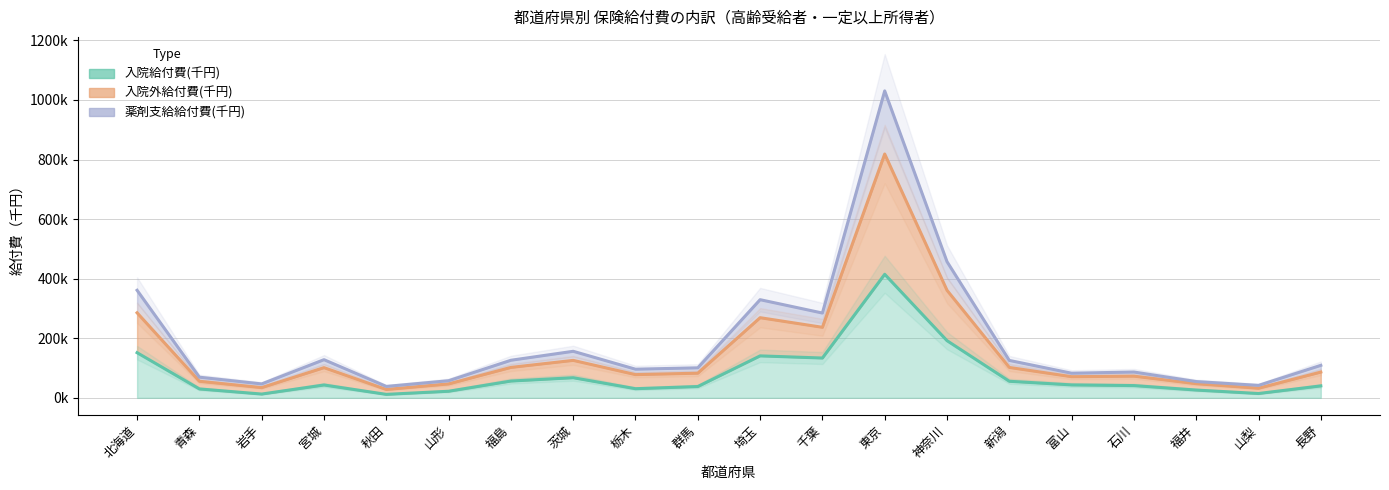

Rank the series by their maximum value, from lowest to highest.

入院給付費(千円), 薬剤支給給付費(千円), 入院外給付費(千円)